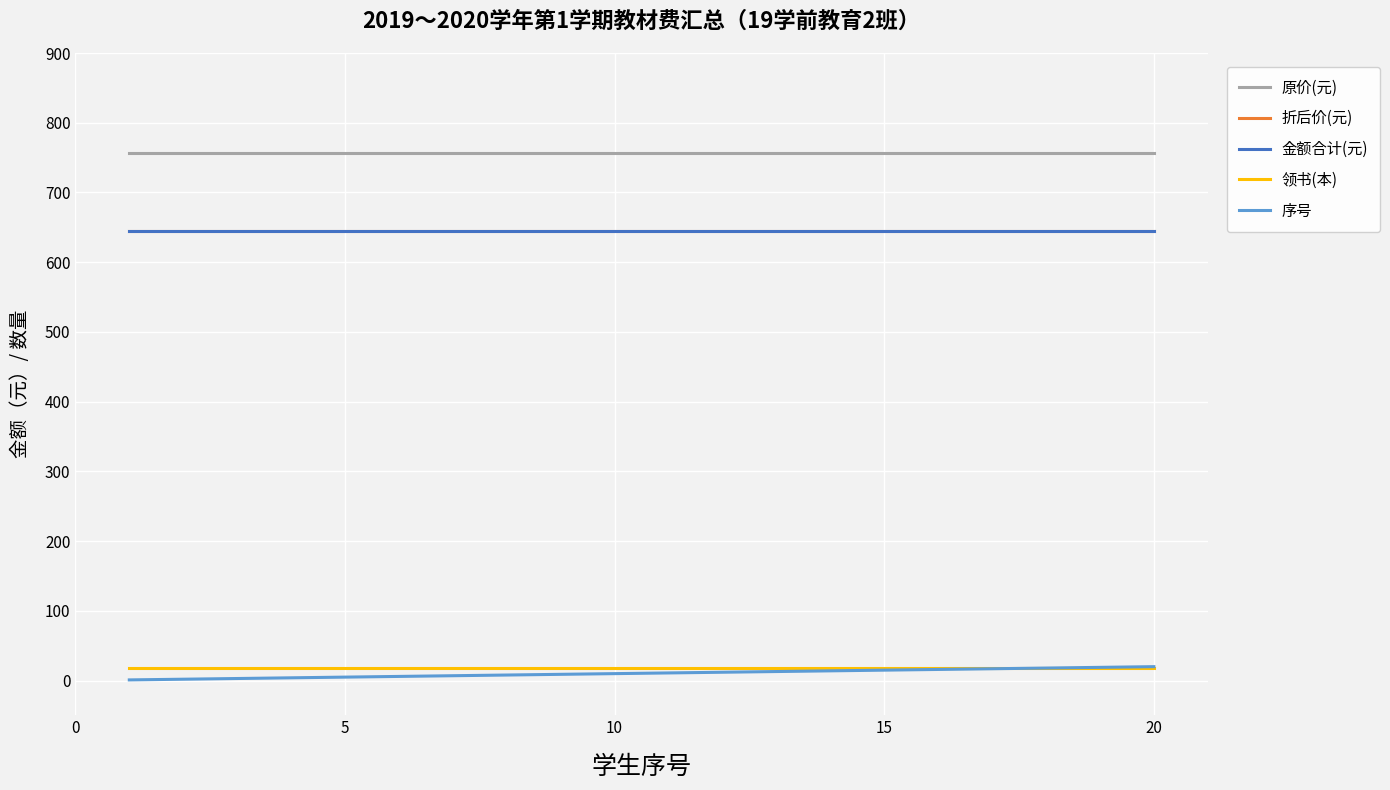

True or false: 折后价(元) and 原价(元) cross at least once.

False